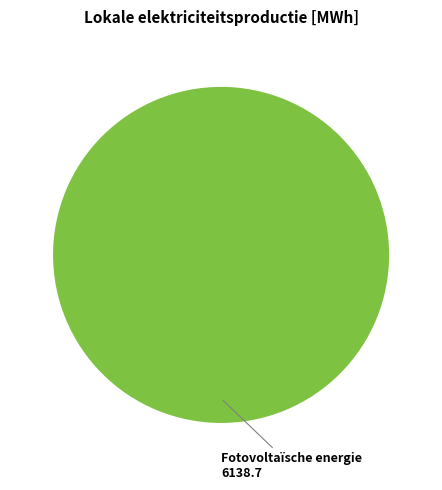

Is it true that Fotovoltaïsche energie is 100% of the pie?

True